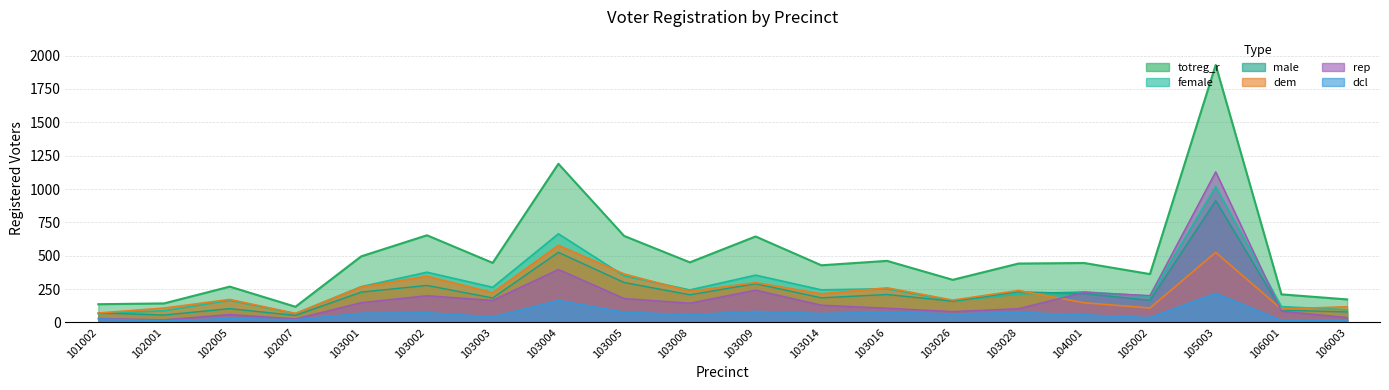

What is the approximate value of male at 105003?

913